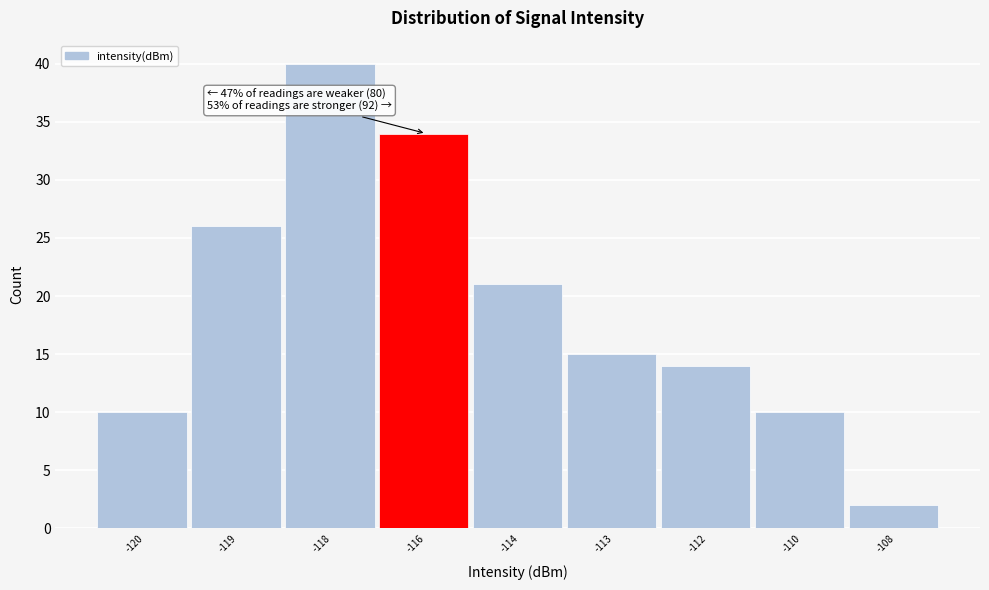

Reading left to right, transcribe all the data shown in this chart.

10	26	40	34	21	15	14	10	2